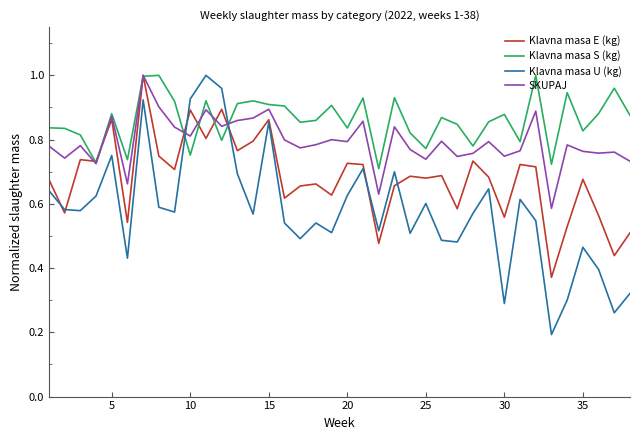

At how many categories does at least one series exceed 0?

38